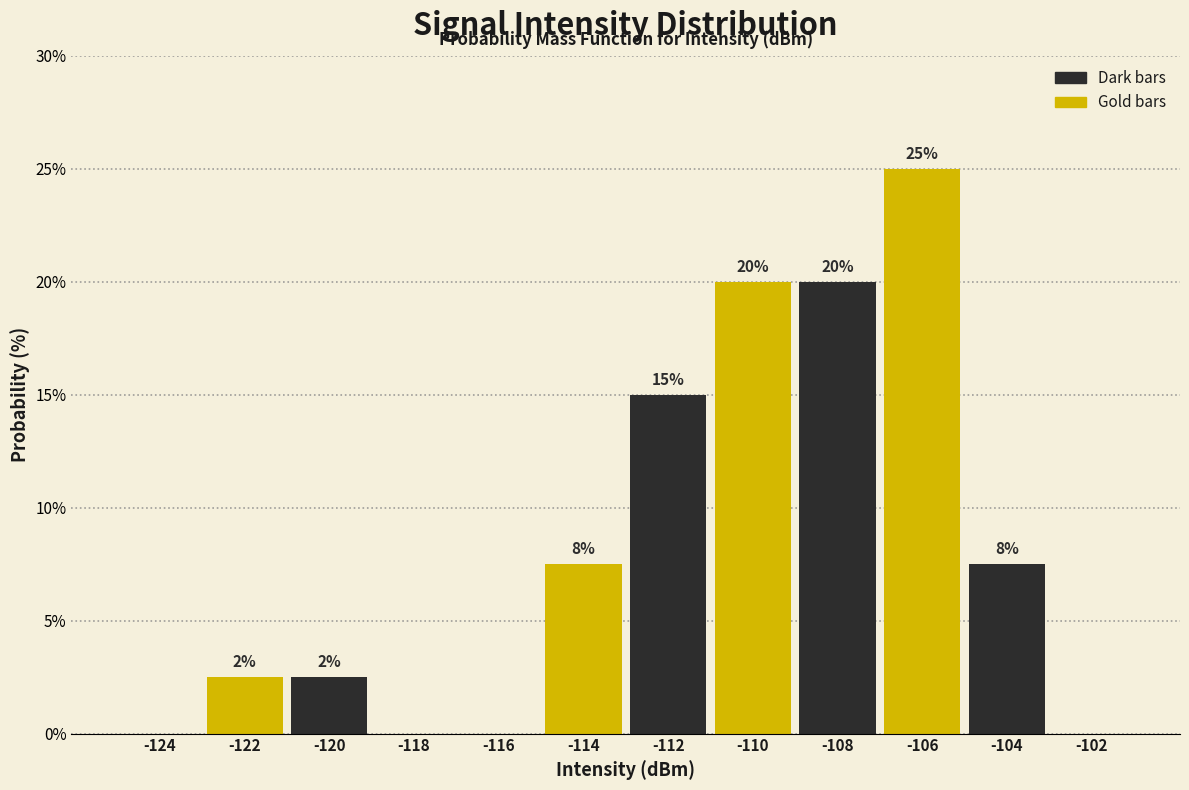

Over which range of the x-axis is the bar tallest?

-107 to -105